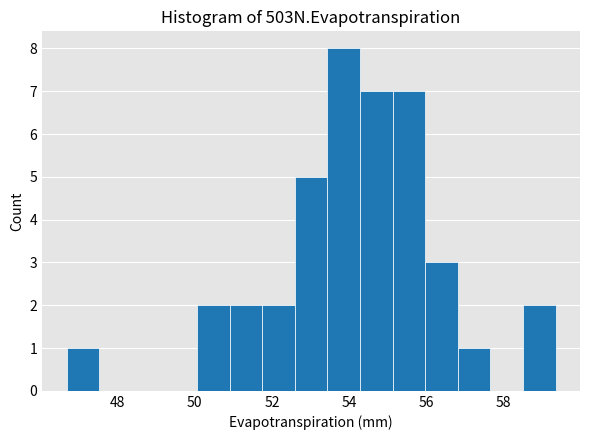

Reading left to right, transcribe this chart: for each bar, give the range it covers on the x-axis and its height. Neither the bar edges nor the heights are printed on the chart, so give them approximately, as read against the axes.

46.6 to 47.6: 1
47.6 to 48.4: 0
48.4 to 49.2: 0
49.2 to 50.0: 0
50.0 to 51.0: 2
51.0 to 51.8: 2
51.8 to 52.6: 2
52.6 to 53.4: 5
53.4 to 54.2: 8
54.2 to 55.2: 7
55.2 to 56.0: 7
56.0 to 56.8: 3
56.8 to 57.6: 1
57.6 to 58.6: 0
58.6 to 59.4: 2